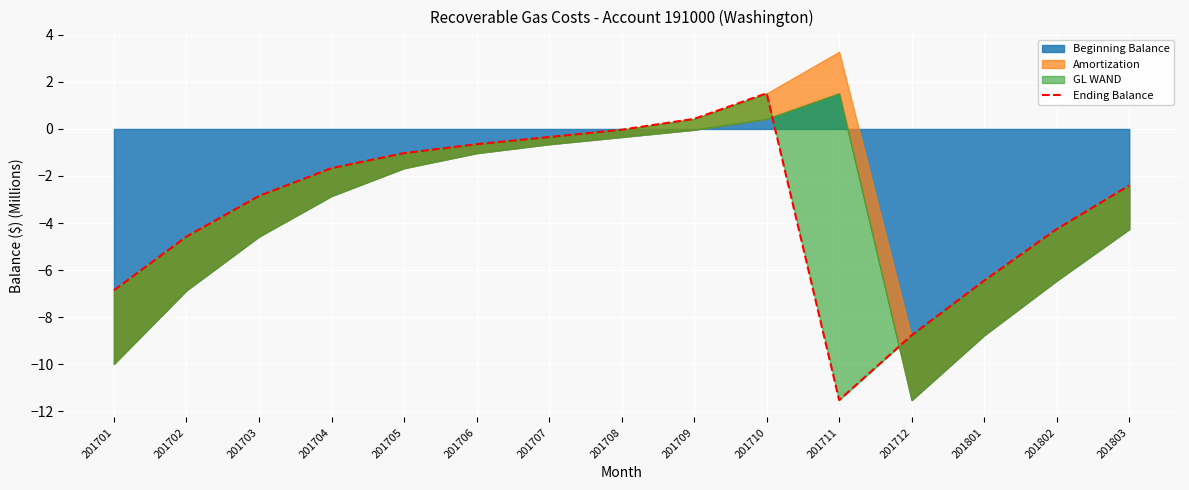

How many lines are shown in the chart?

1